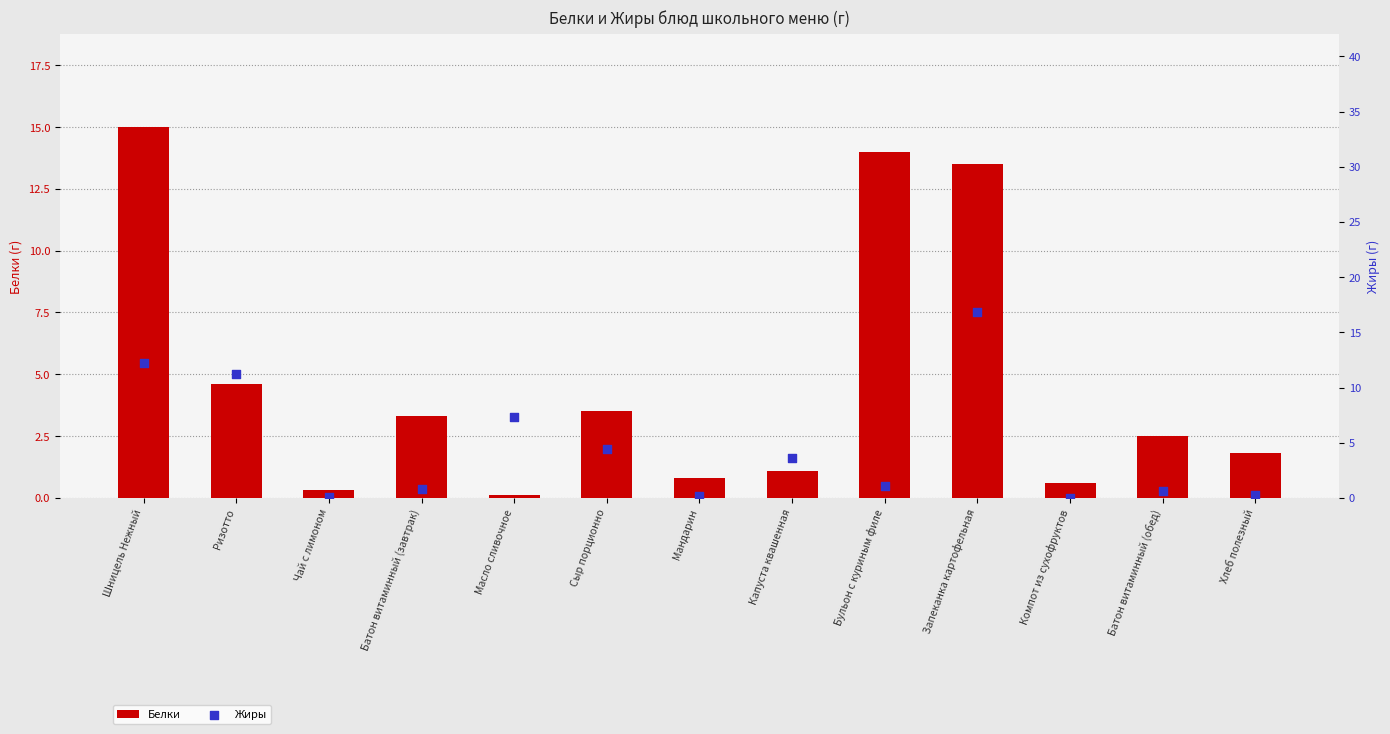

What are all the series names shown in the legend?

Белки, Жиры